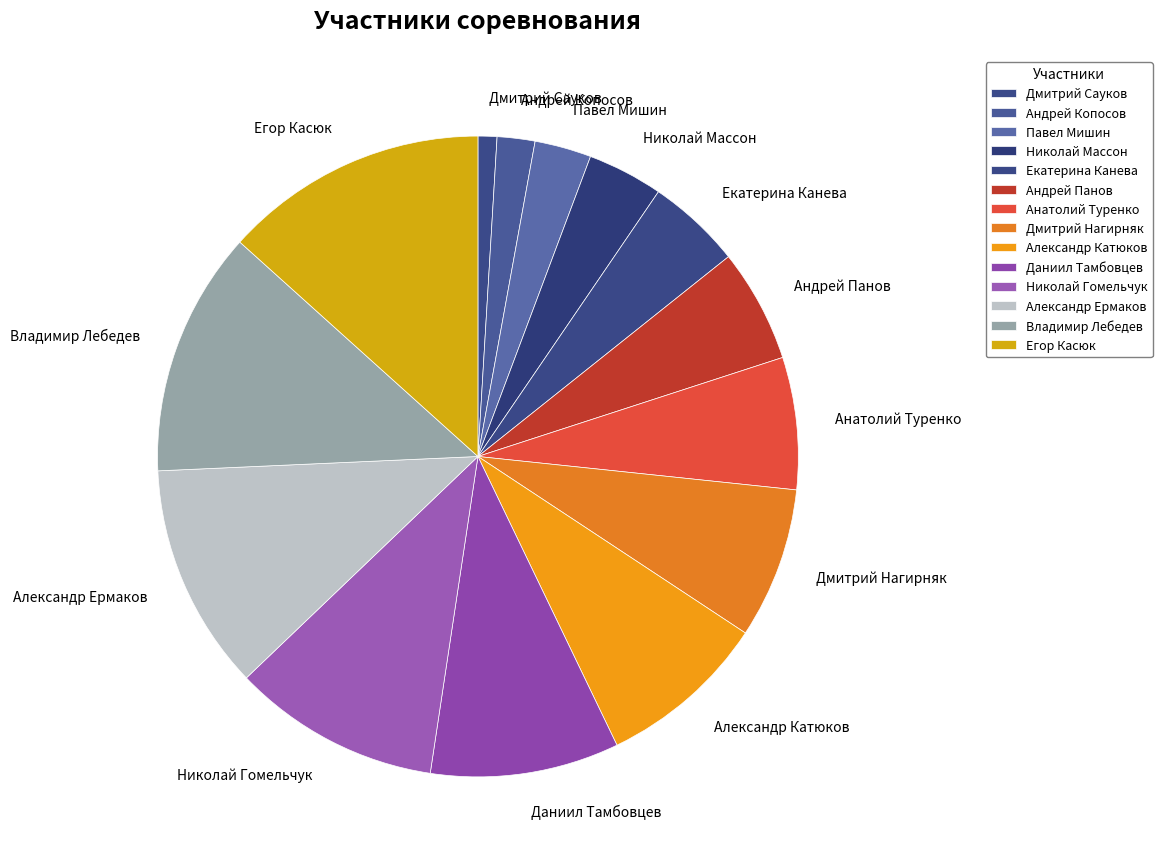

Does Павел Мишин represent more than half of the total?

No